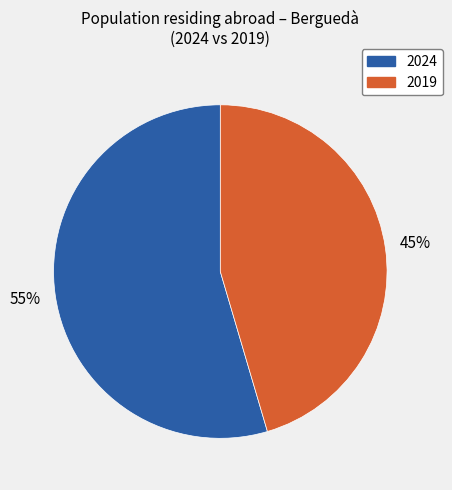

Is there a majority slice in this chart?

Yes